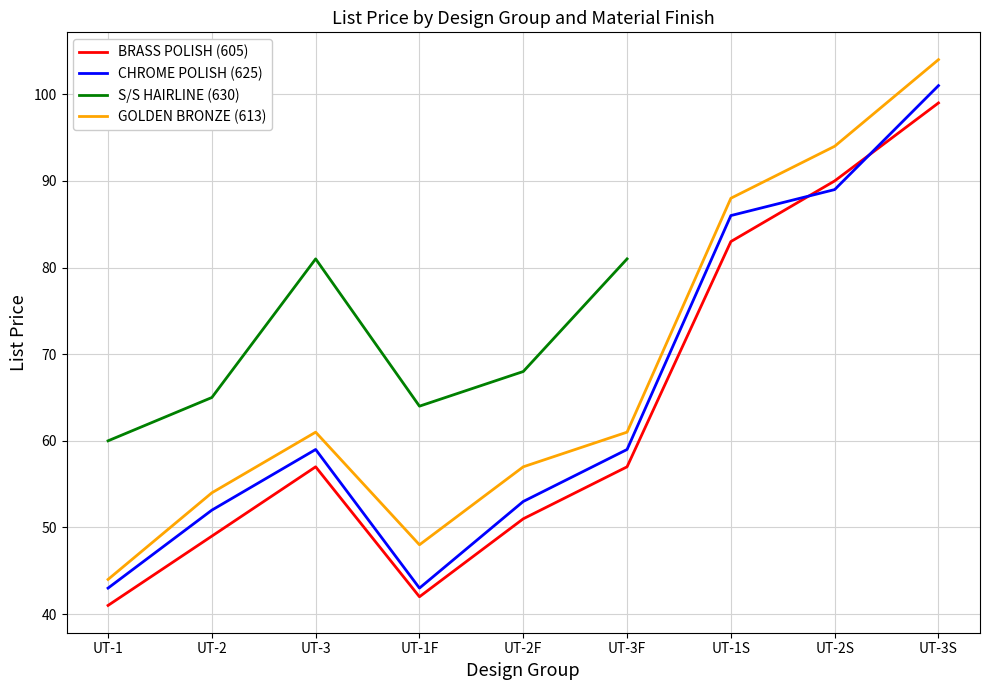

After their last crossing, which series has the higher values: BRASS POLISH (605) or CHROME POLISH (625)?

CHROME POLISH (625)